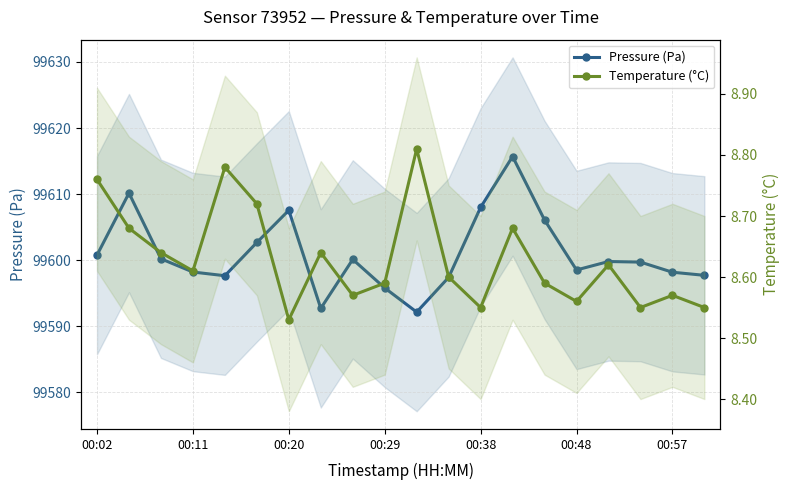

Does the chart display data point markers on the line(s)?

Yes